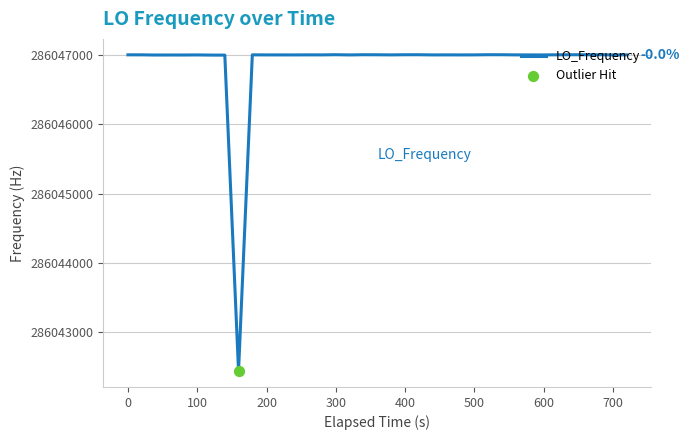

What is the difference between the maximum and minimum values?

4560.2